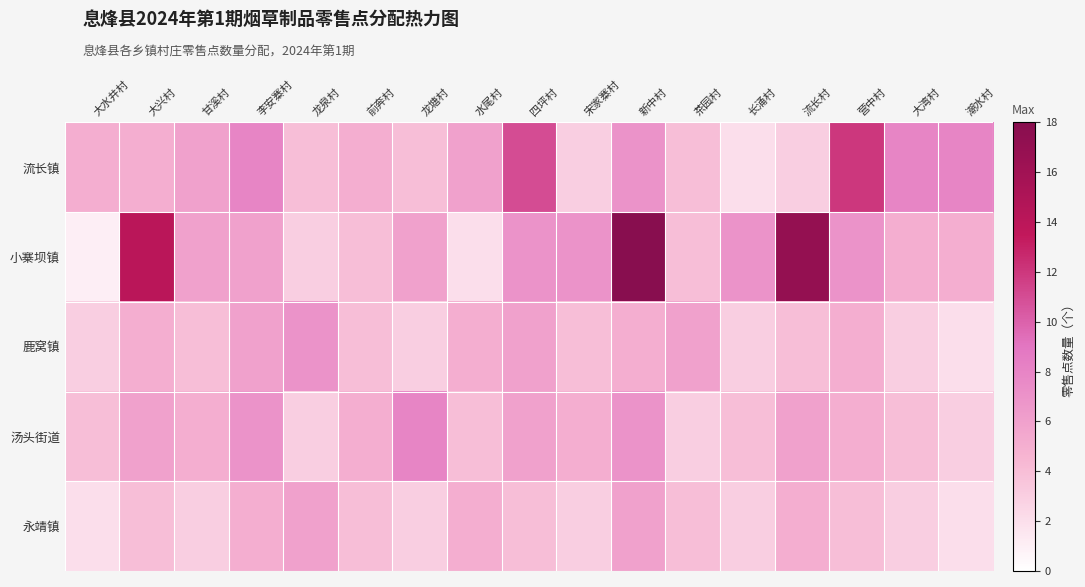

Reading right to left, extract all data points from this chart.

流长镇: 潮水村=8	大湾村=8	营中村=12	流长村=3	长涌村=2	茶园村=4	新中村=7	宋家寨村=3	四坪村=11	水尾村=6	龙塘村=4	前奔村=5	龙泉村=4	李安寨村=8	甘溪村=6	大兴村=5	大水井村=5
小寨坝镇: 潮水村=5	大湾村=5	营中村=7	流长村=17	长涌村=7	茶园村=4	新中村=18	宋家寨村=7	四坪村=7	水尾村=2	龙塘村=6	前奔村=4	龙泉村=3	李安寨村=6	甘溪村=6	大兴村=14	大水井村=1
鹿窝镇: 潮水村=2	大湾村=3	营中村=5	流长村=4	长涌村=3	茶园村=6	新中村=5	宋家寨村=4	四坪村=6	水尾村=5	龙塘村=3	前奔村=4	龙泉村=7	李安寨村=6	甘溪村=4	大兴村=5	大水井村=3
汤头街道: 潮水村=3	大湾村=4	营中村=5	流长村=6	长涌村=4	茶园村=3	新中村=7	宋家寨村=5	四坪村=6	水尾村=4	龙塘村=8	前奔村=5	龙泉村=3	李安寨村=7	甘溪村=5	大兴村=6	大水井村=4
永靖镇: 潮水村=2	大湾村=3	营中村=4	流长村=5	长涌村=3	茶园村=4	新中村=6	宋家寨村=3	四坪村=4	水尾村=5	龙塘村=3	前奔村=4	龙泉村=6	李安寨村=5	甘溪村=3	大兴村=4	大水井村=2